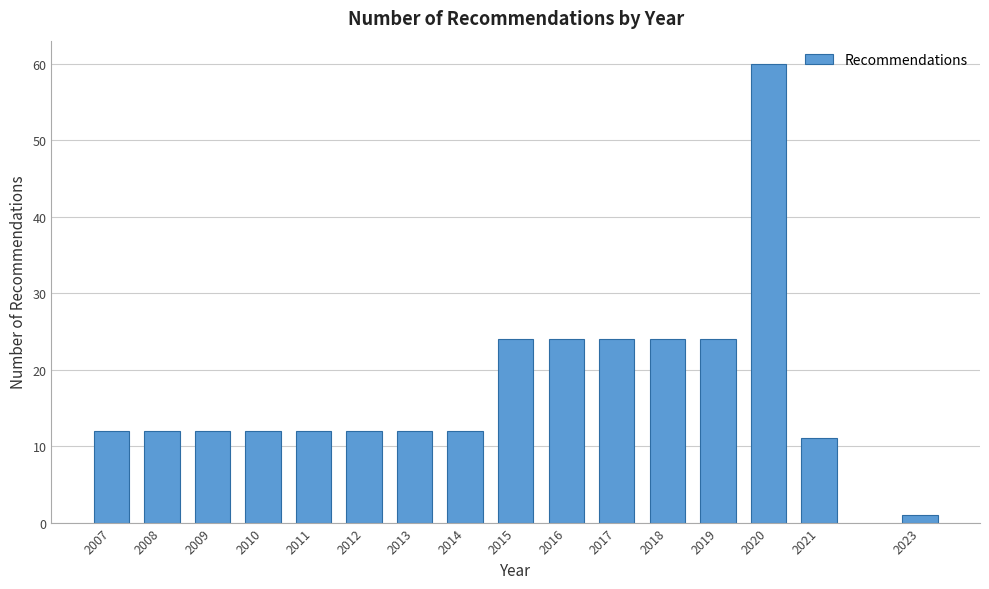

Reading left to right, transcribe all the data shown in this chart.

2007=12	2008=12	2009=12	2010=12	2011=12	2012=12	2013=12	2014=12	2015=24	2016=24	2017=24	2018=24	2019=24	2020=60	2021=11	2023=1